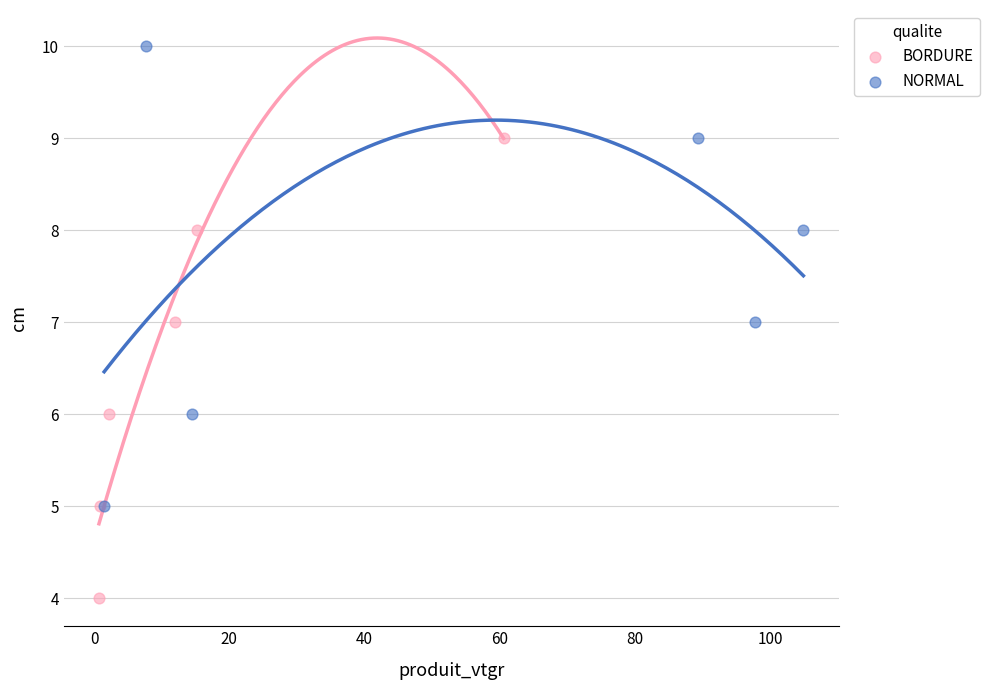

Which series reaches the maximum Y coordinate?

NORMAL